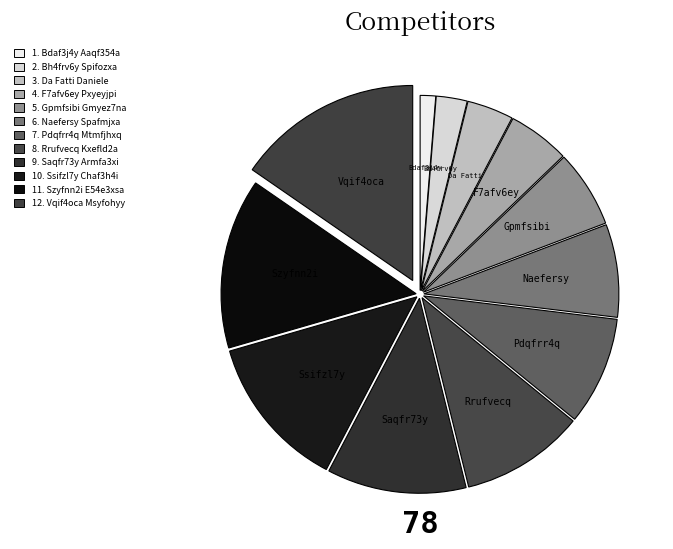

What is the largest slice in the pie chart?

Vqif4oca